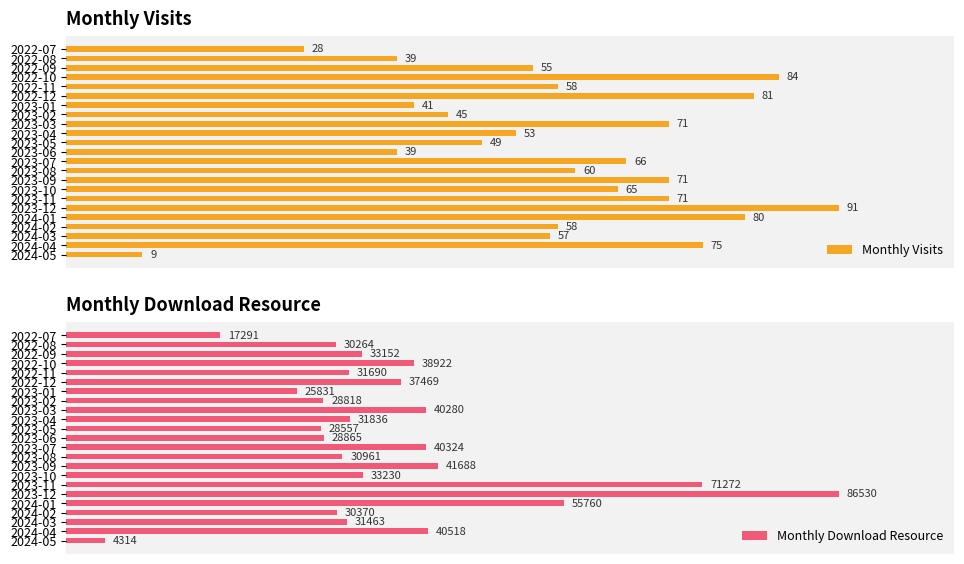

What is the lowest value of the Monthly Visits series?

9